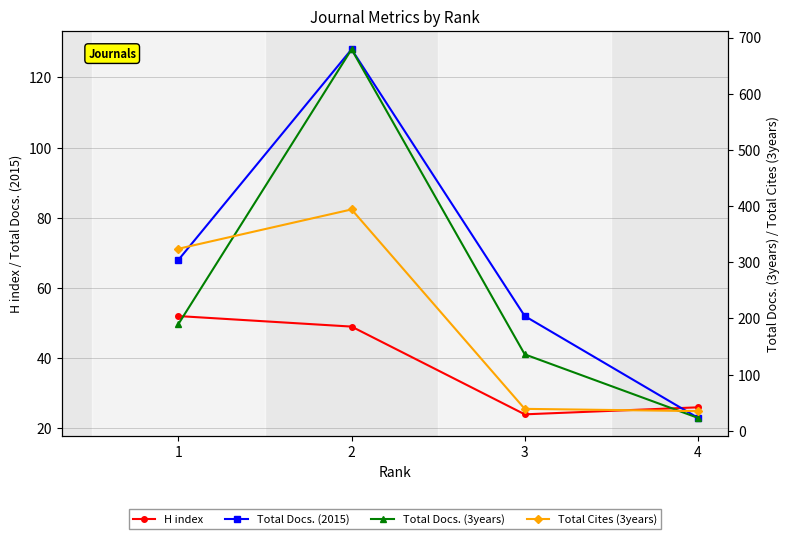

Which series has the largest total across all categories?

Total Docs. (3years)